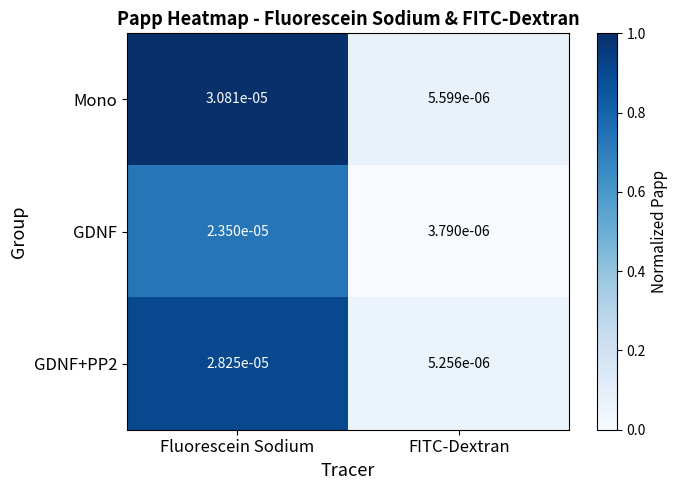

Between Fluorescein Sodium and FITC-Dextran, which series saw the biggest shift?

Mono